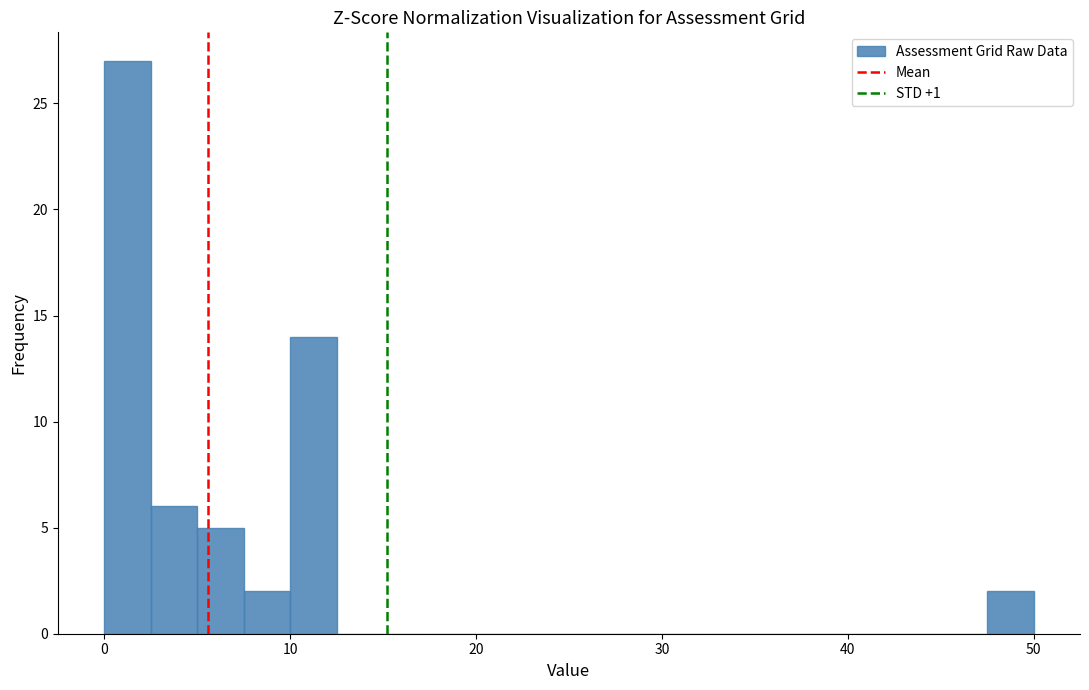

Around what value on the x-axis is the tallest bar? Give the approximate position of its centre, as read against the axis.

1